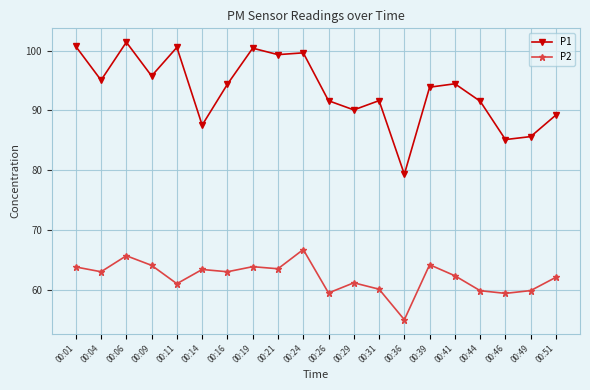

The P1 series shows 124.8 at 00:31. True or false?

False